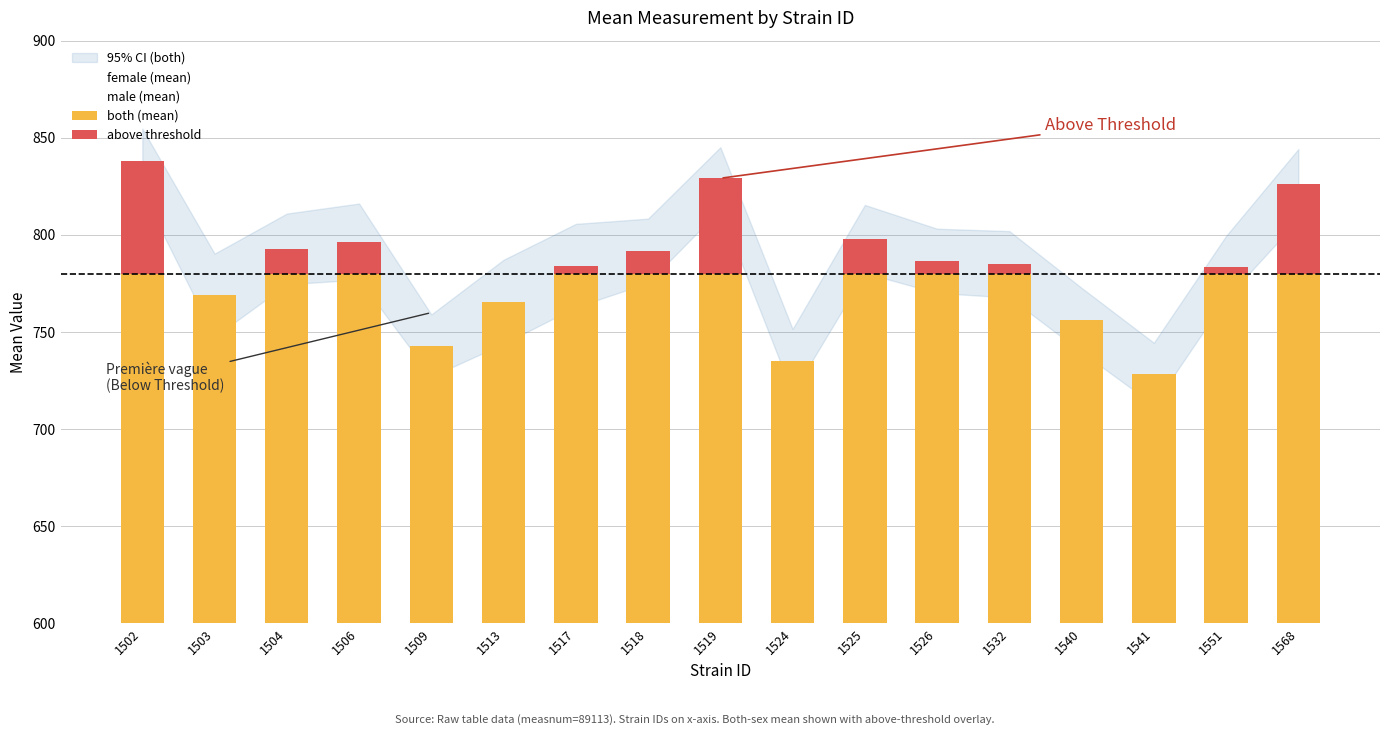

The value of female (mean) at 1532 is 1218.9. True or false?

False